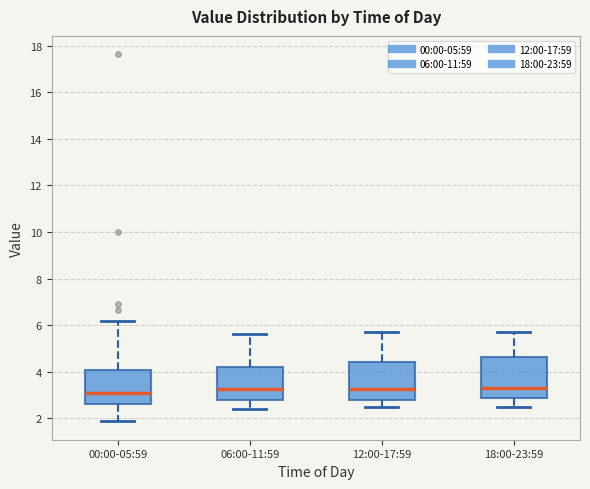

Reading left to right, read every box against the y-axis: the position of its median line, the range the box covers, and the ends of its whiskers. The values are not printed on the chart, so give them approximately, as read against the axis.

00:00-05:59: median 3.2, box 2.6 to 4.0, whiskers 1.8 to 6.2
06:00-11:59: median 3.2, box 2.8 to 4.2, whiskers 2.4 to 5.6
12:00-17:59: median 3.2, box 2.8 to 4.4, whiskers 2.6 to 5.8
18:00-23:59: median 3.4, box 2.8 to 4.6, whiskers 2.6 to 5.8